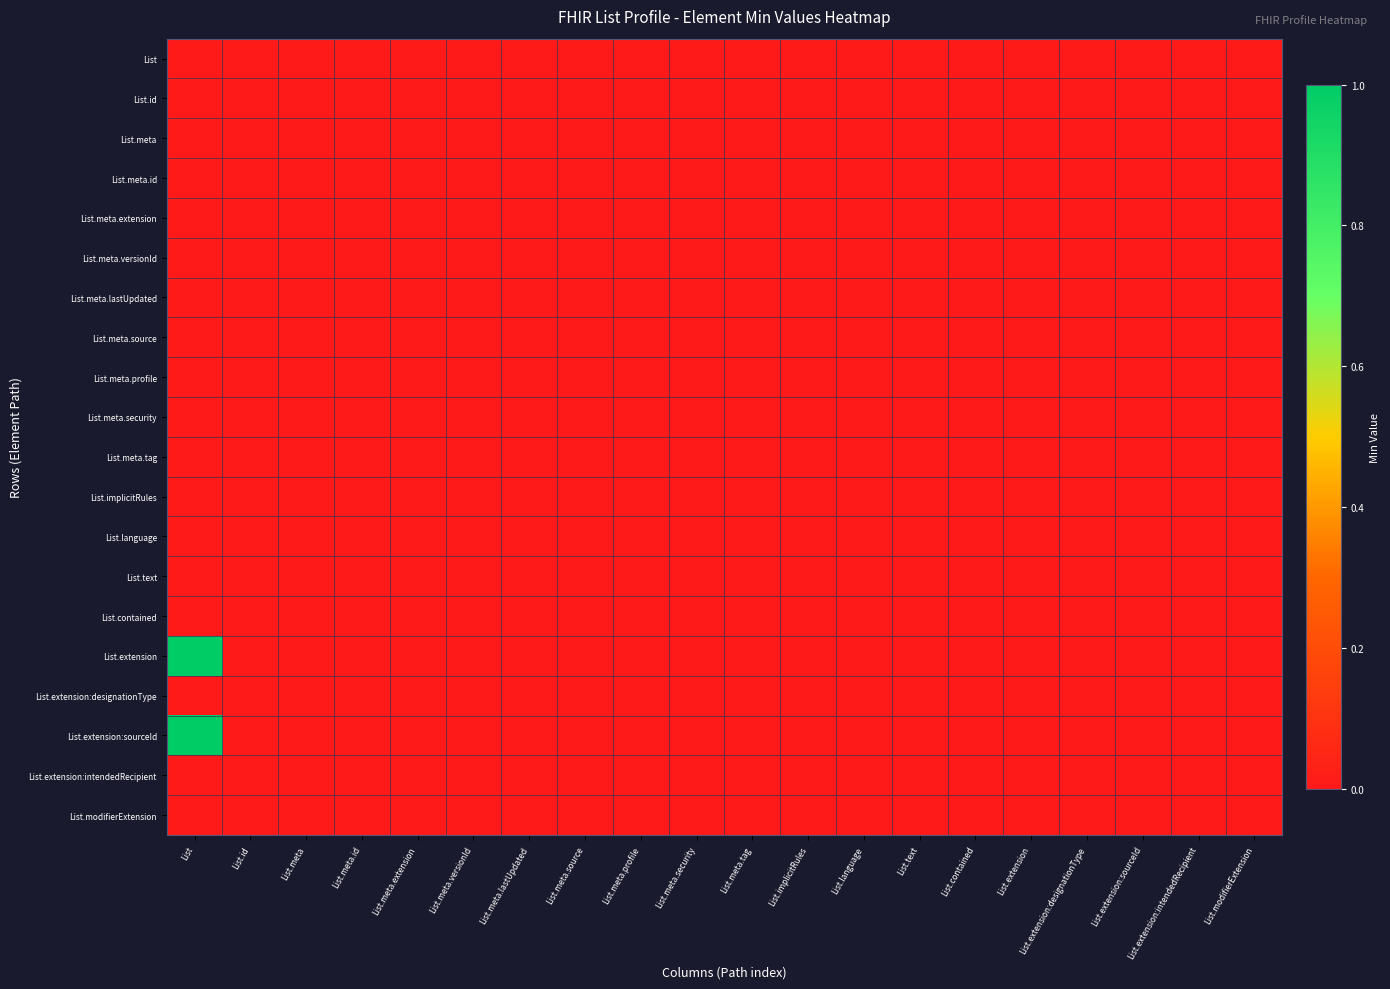

Which label corresponds to the smallest value in the chart?

List